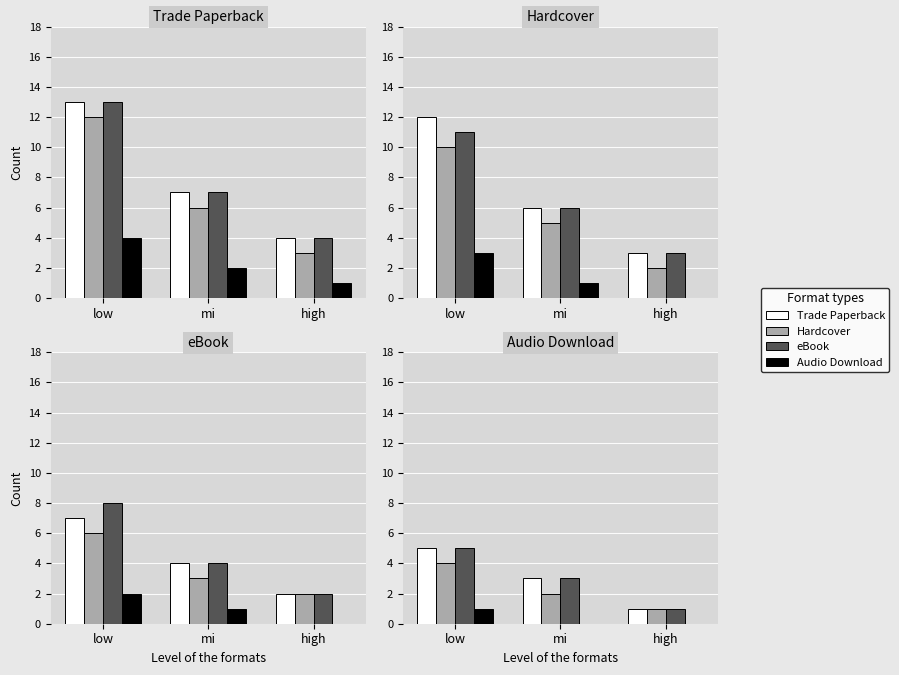

What is the difference between the highest and lowest values at high?

1